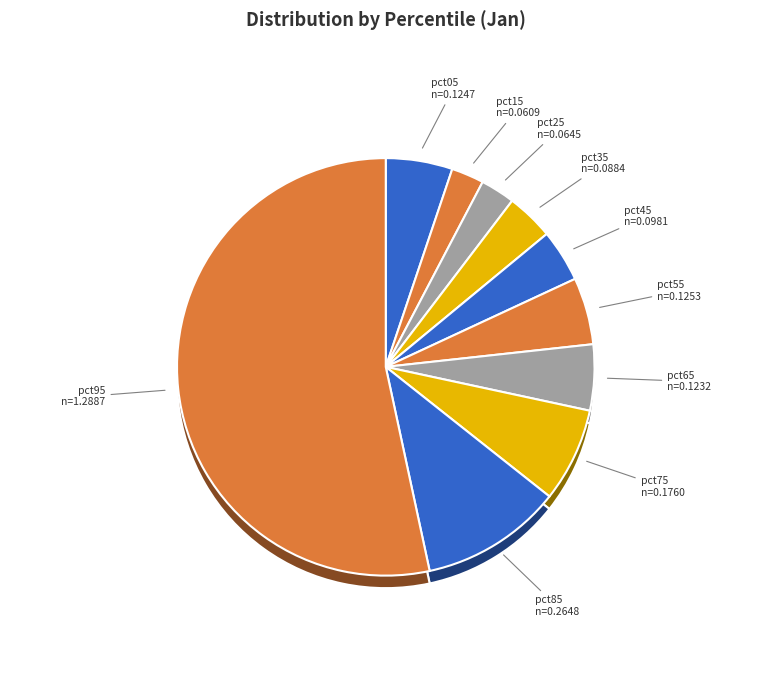

How much of the chart is everything except pct05?

94.8%